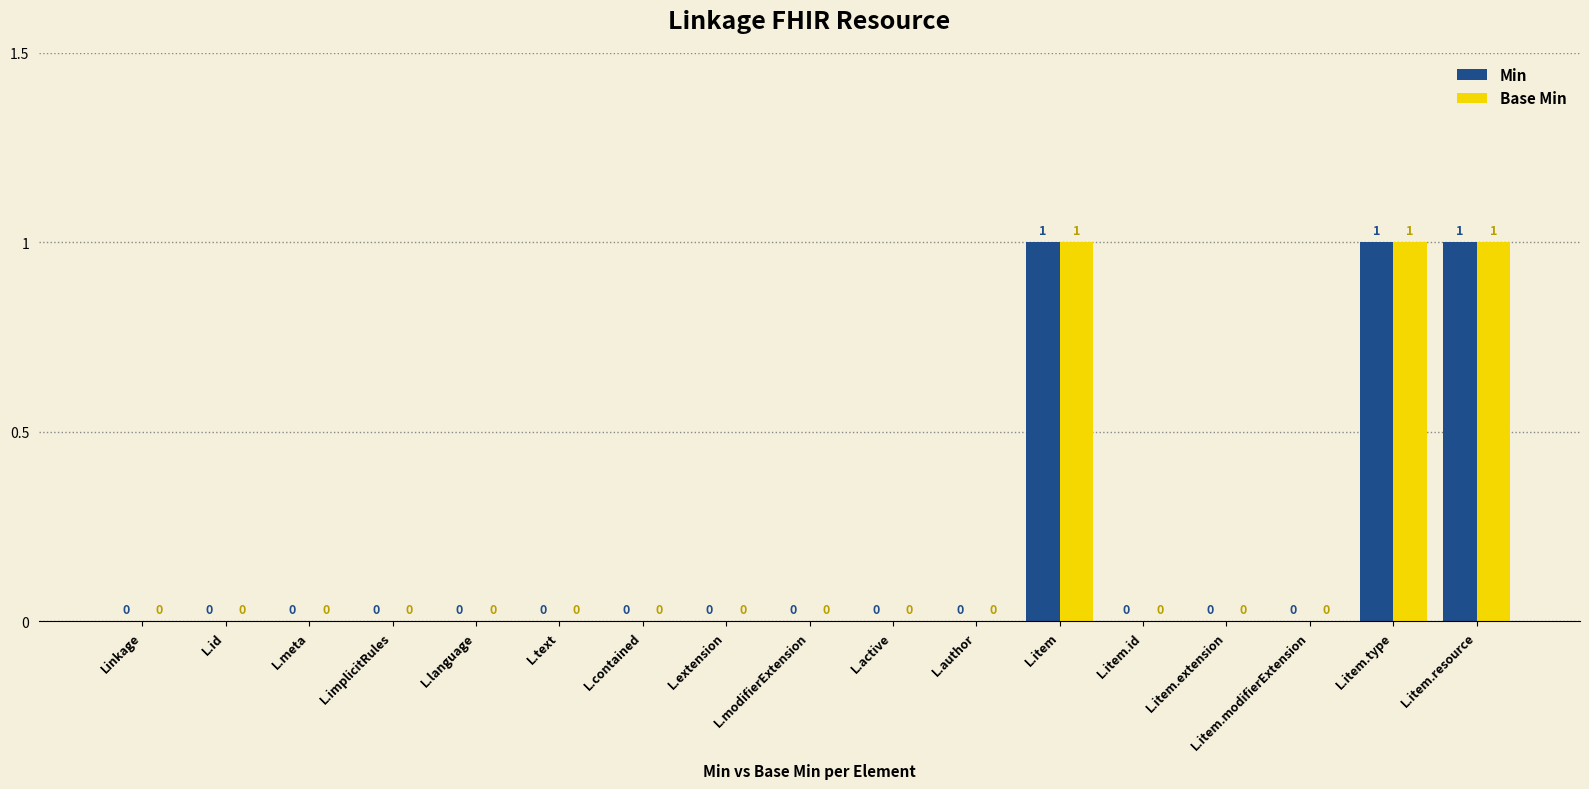

Reading right to left, extract all data points from this chart.

Min: 1	1	0	0	0	1	0	0	0	0	0	0	0	0	0	0	0
Base Min: 1	1	0	0	0	1	0	0	0	0	0	0	0	0	0	0	0